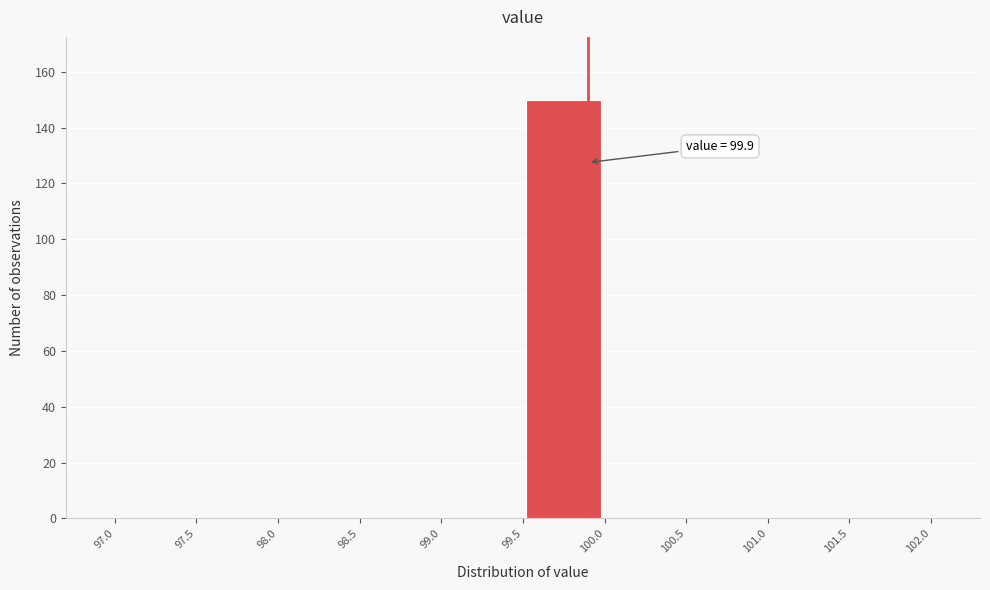

Which range on the x-axis has the tallest bar?

99.5 to 100.0